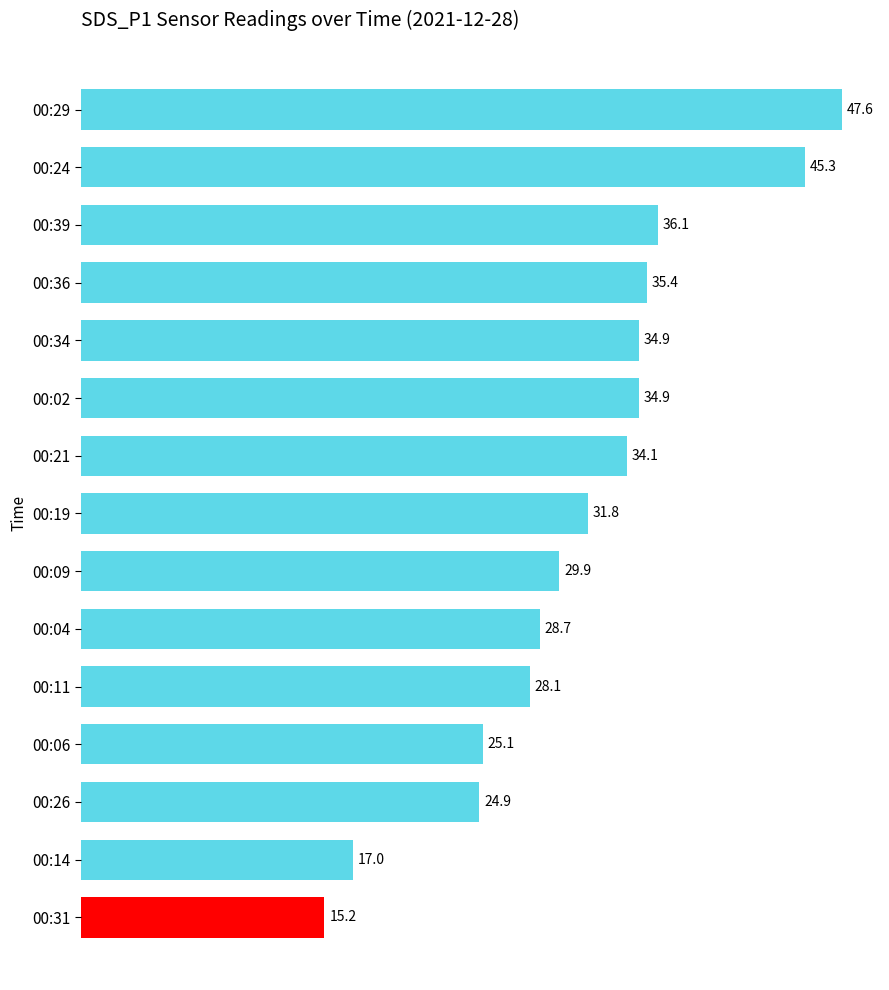

What is the sum of the values at 00:04 and 00:11?

56.8